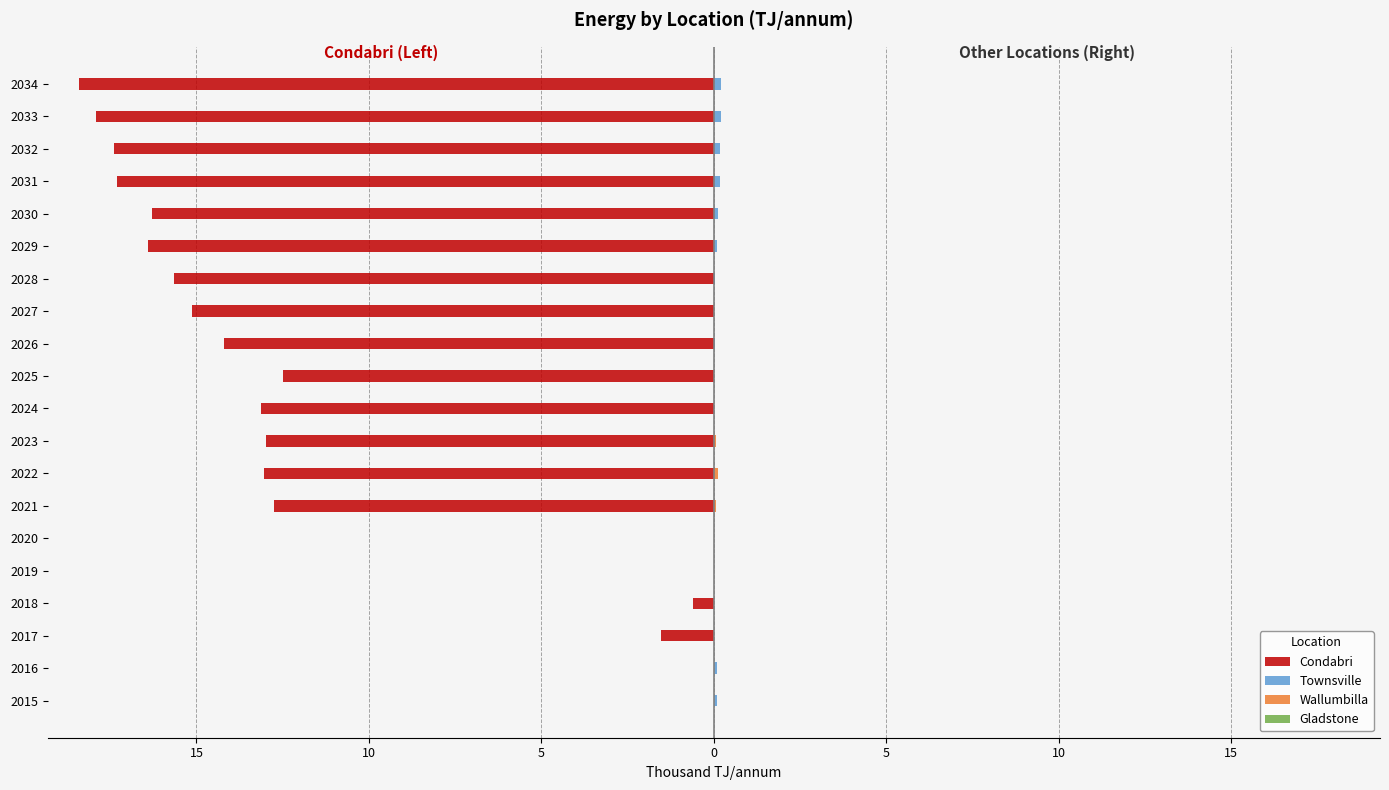

How many bars are there in total?

80